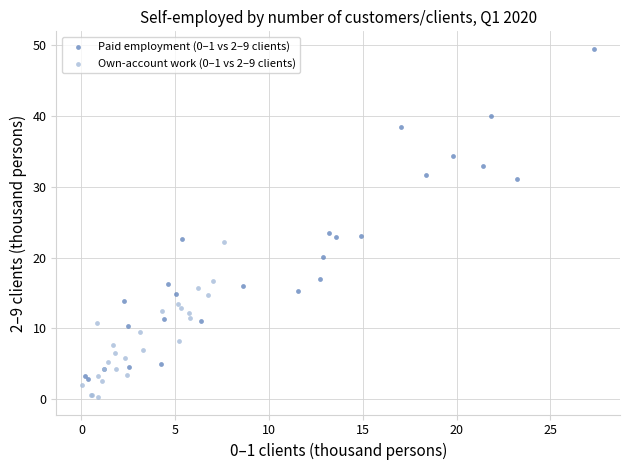

What are all the series names shown in the legend?

Paid employment (0–1 vs 2–9 clients), Own-account work (0–1 vs 2–9 clients)